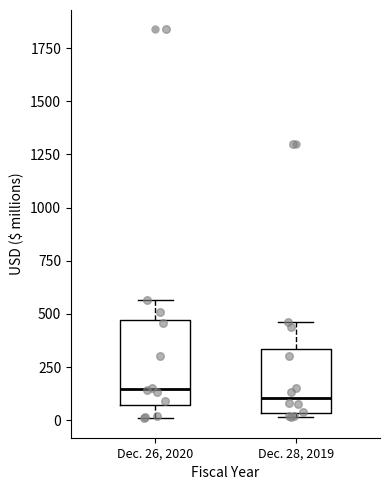

Where does the upper whisker of the box for Dec. 28, 2019 end on the y-axis? The values are not printed on the chart, so give them approximately, as read against the axis.

450